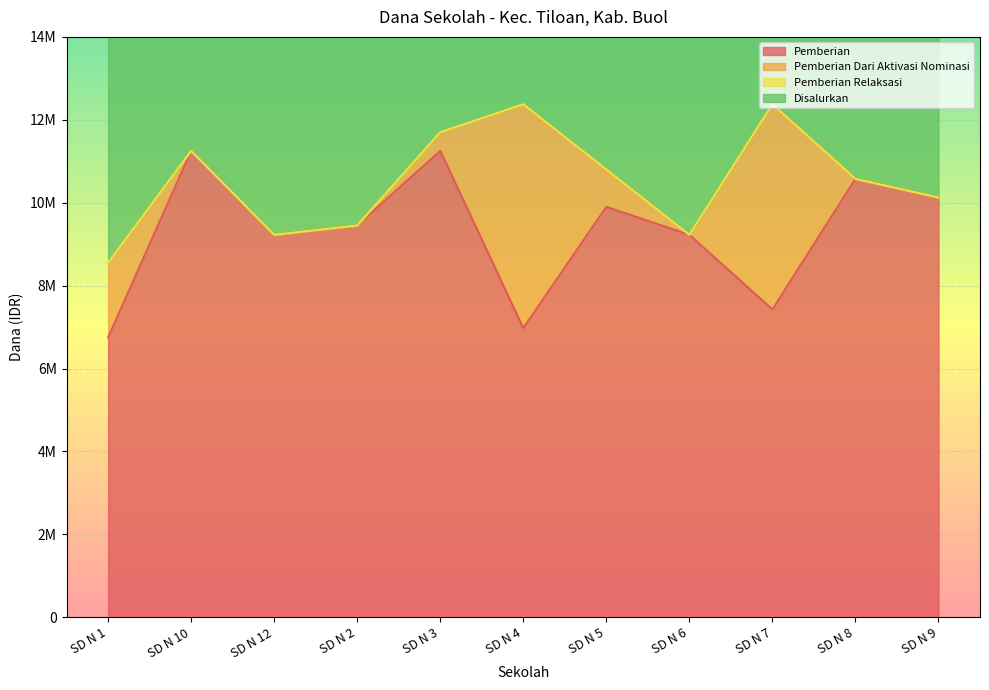

What is the difference between the Disalurkan values at SD N 3 and SD N 10?

450000